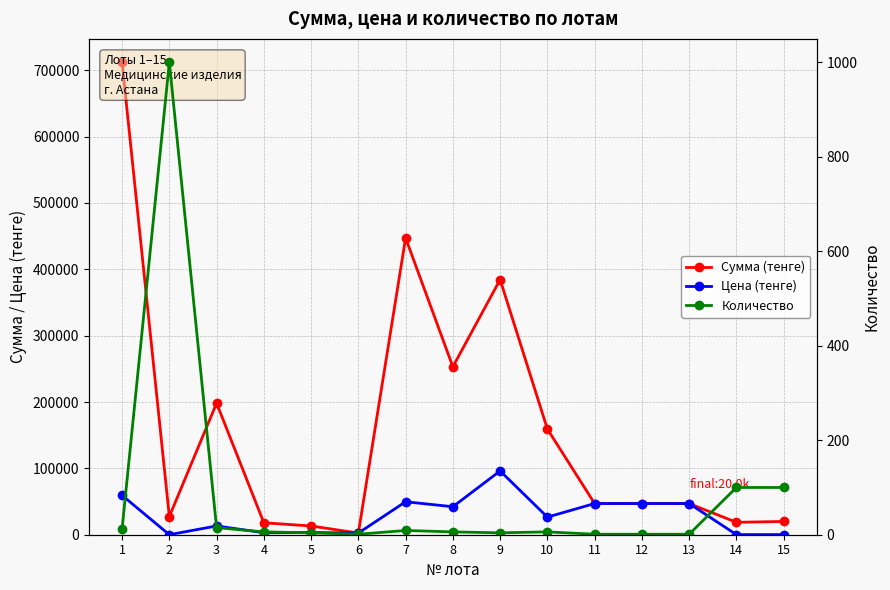

True or false: Цена (тенге) has more than 1 points higher than both neighbors.

True